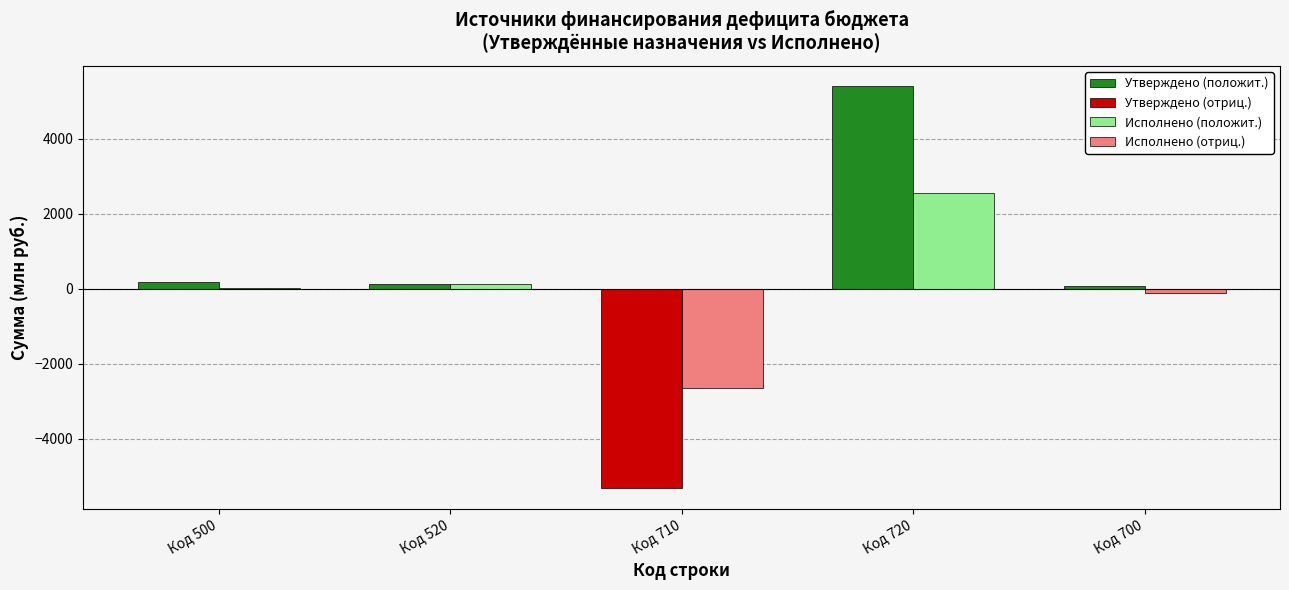

What is the maximum value shown in the chart?

5406.4